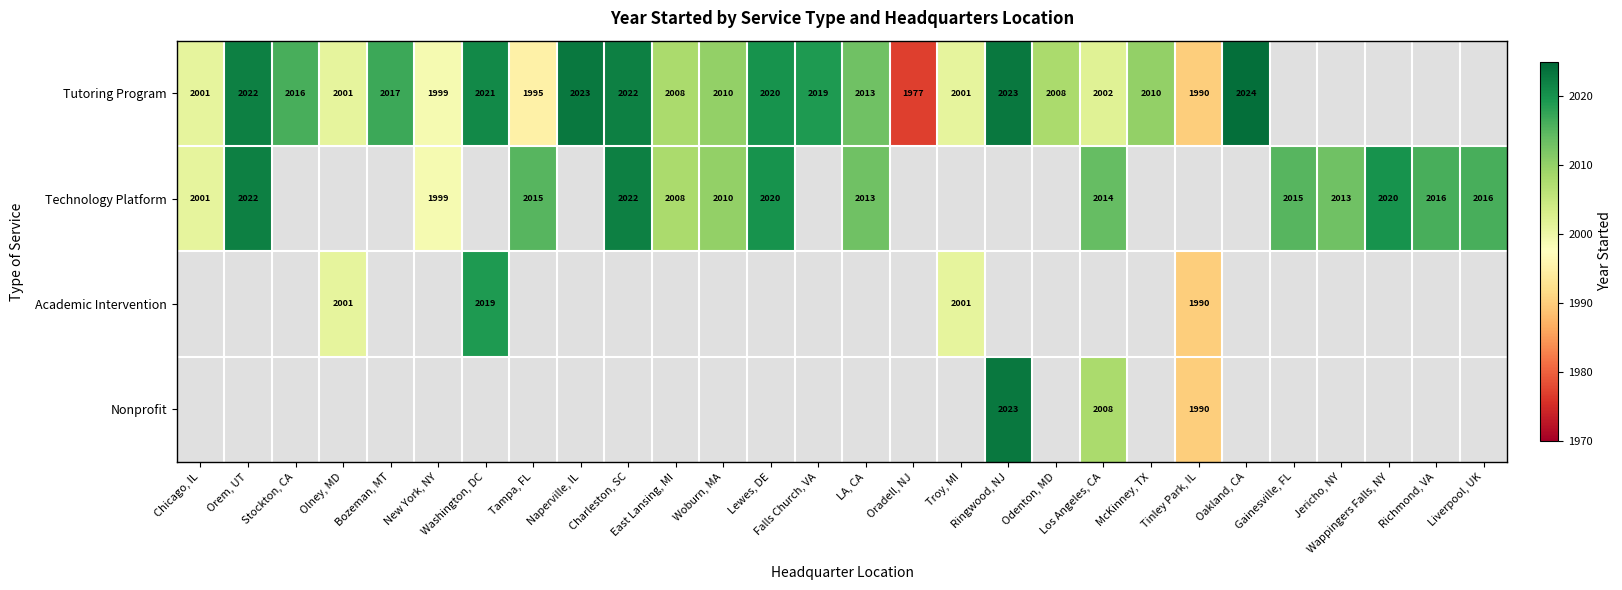

Is it true that Academic Intervention equals 3327 at Tinley Park, IL?

False